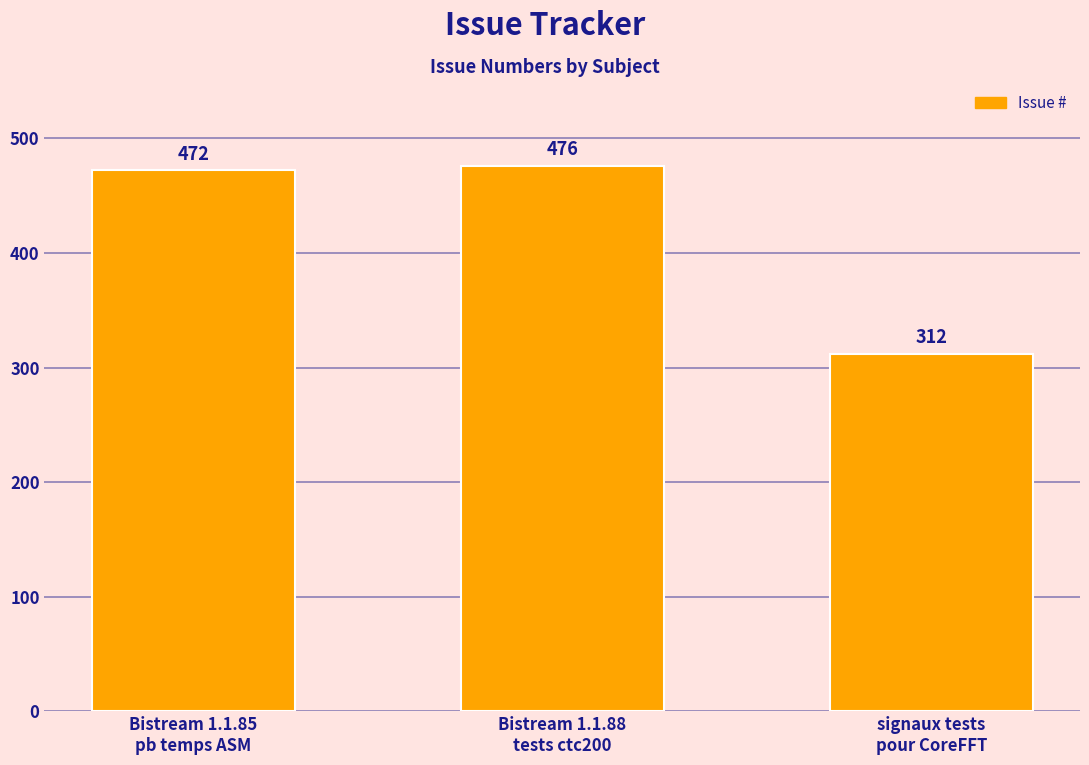

What is the label of the 3rd bar from the right?

Bistream 1.1.85
pb temps ASM